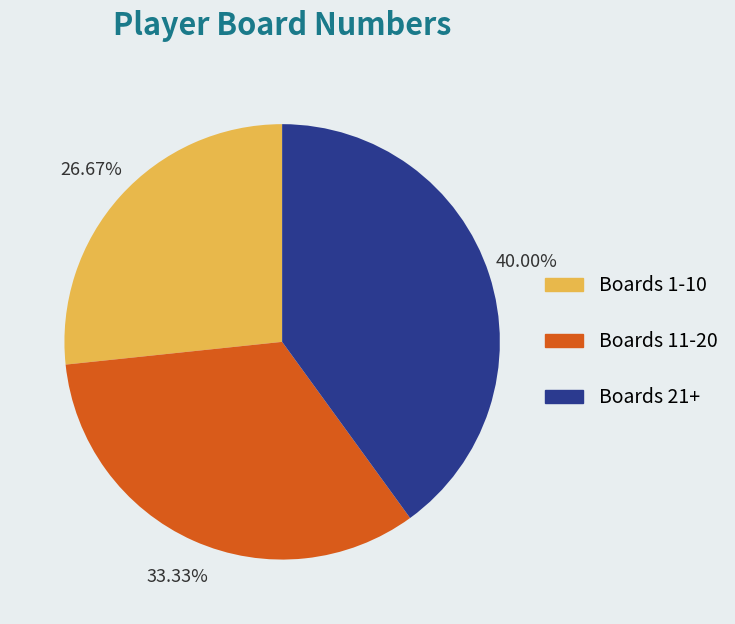

What is the largest slice in the pie chart?

Boards 21+